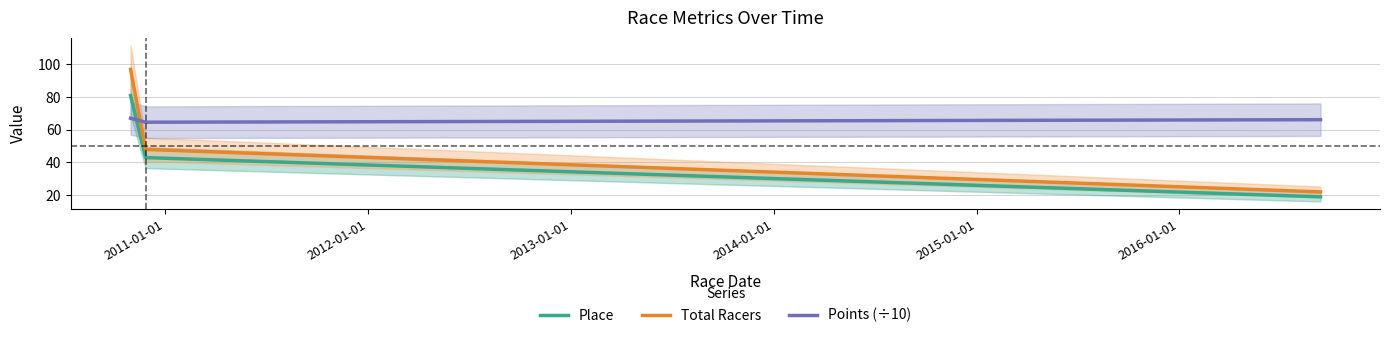

Between 2011-01-01 and 2012-01-01, which is larger?

2011-01-01